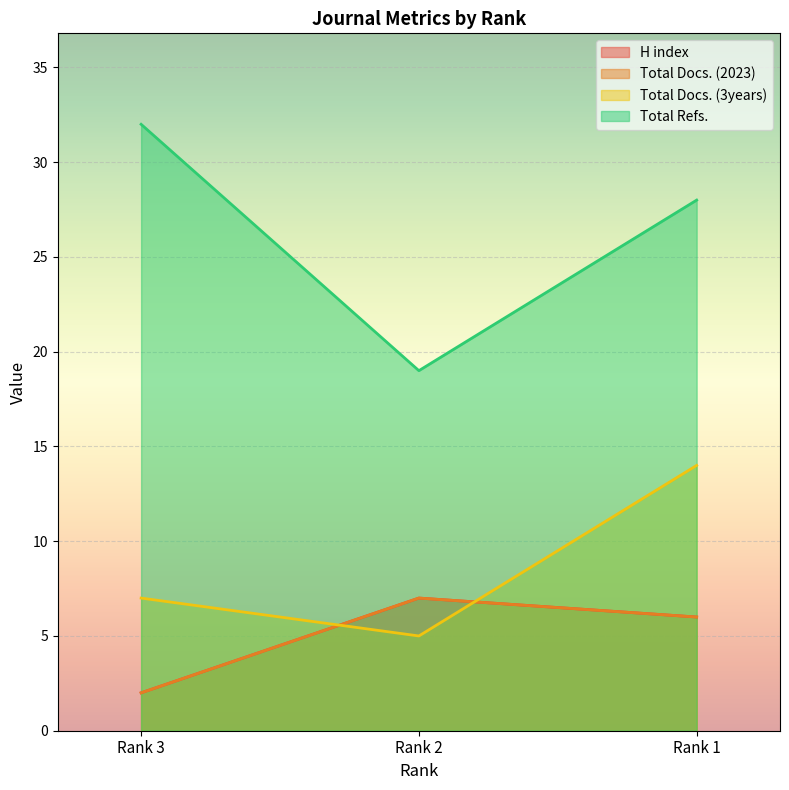

What is the total value across all series at Rank 2?

38